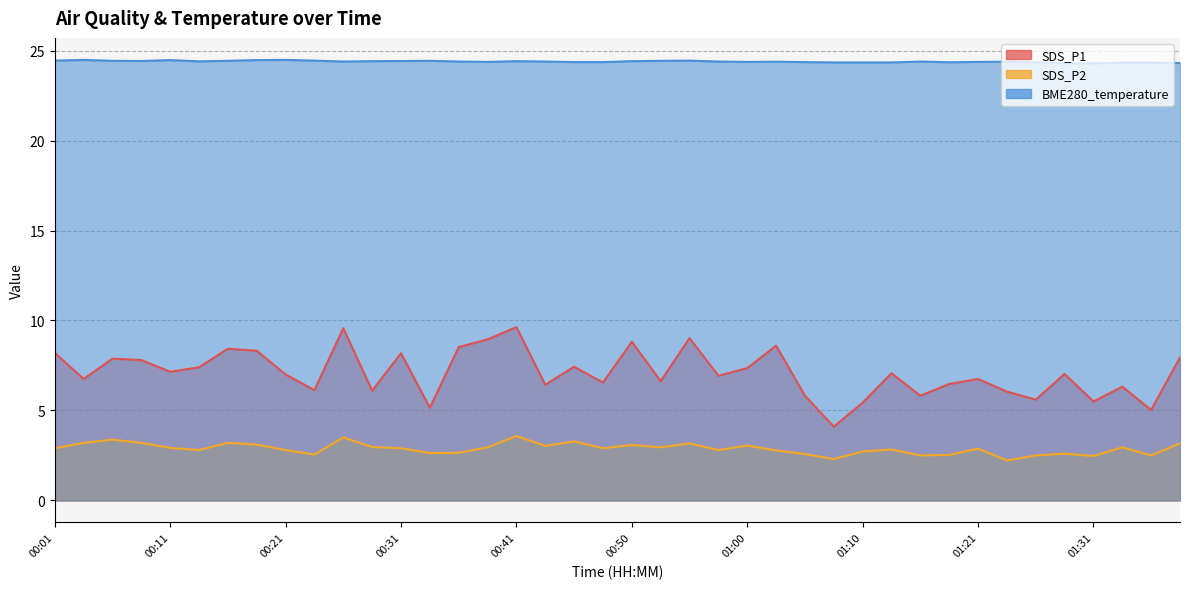

Between 00:43 and 01:33, which series saw the biggest shift?

SDS_P1